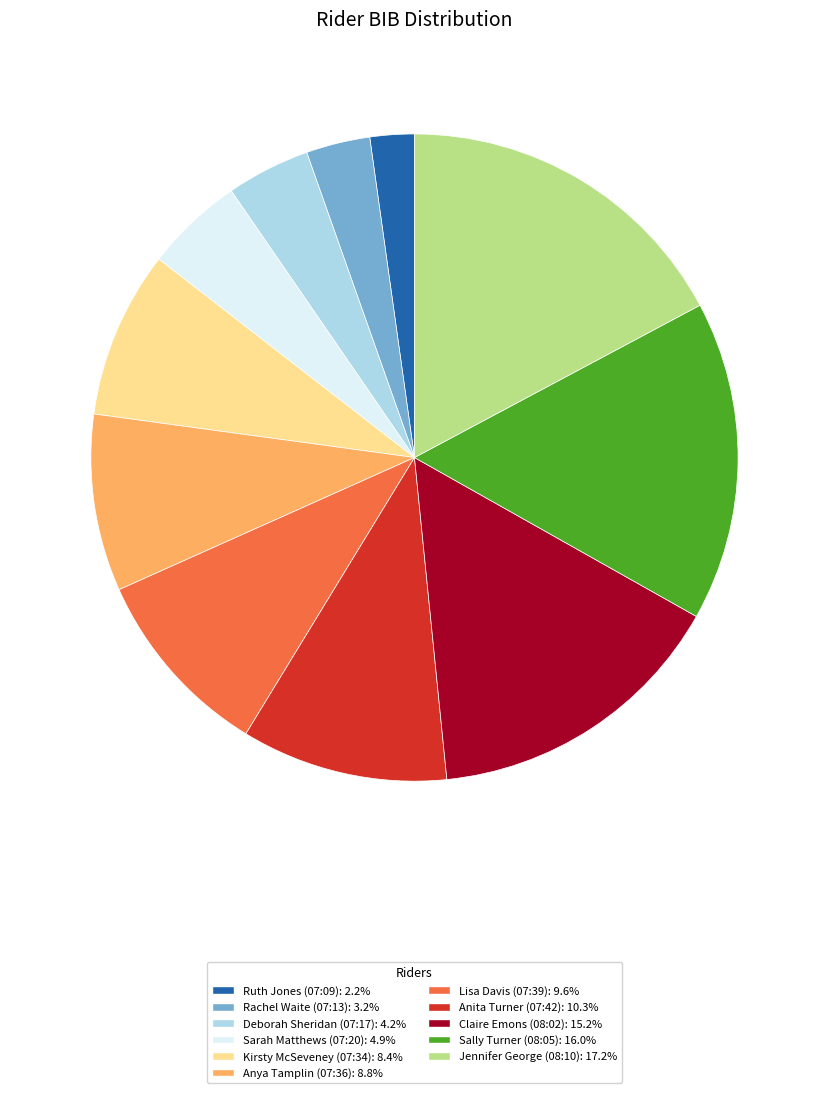

The Jennifer George (08:10) slice represents 17% of the pie. True or false?

True